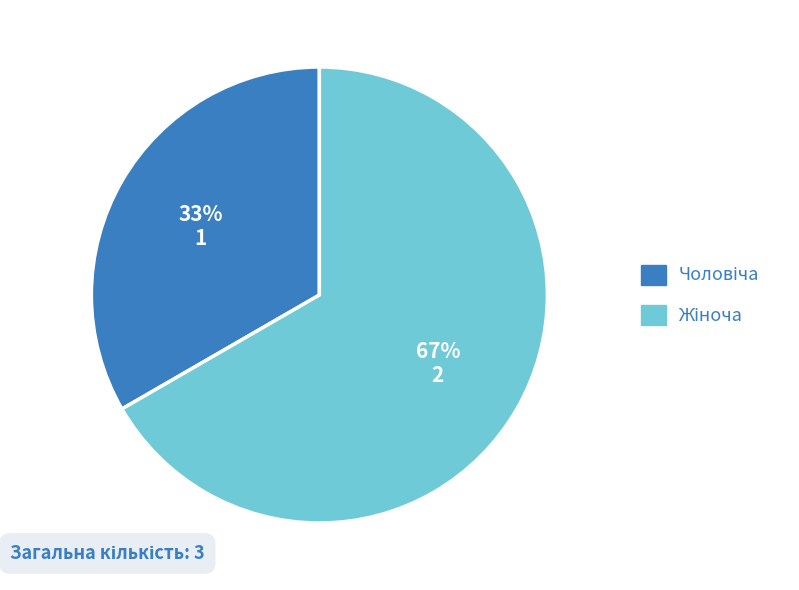

Count the number of slices in the pie.

2